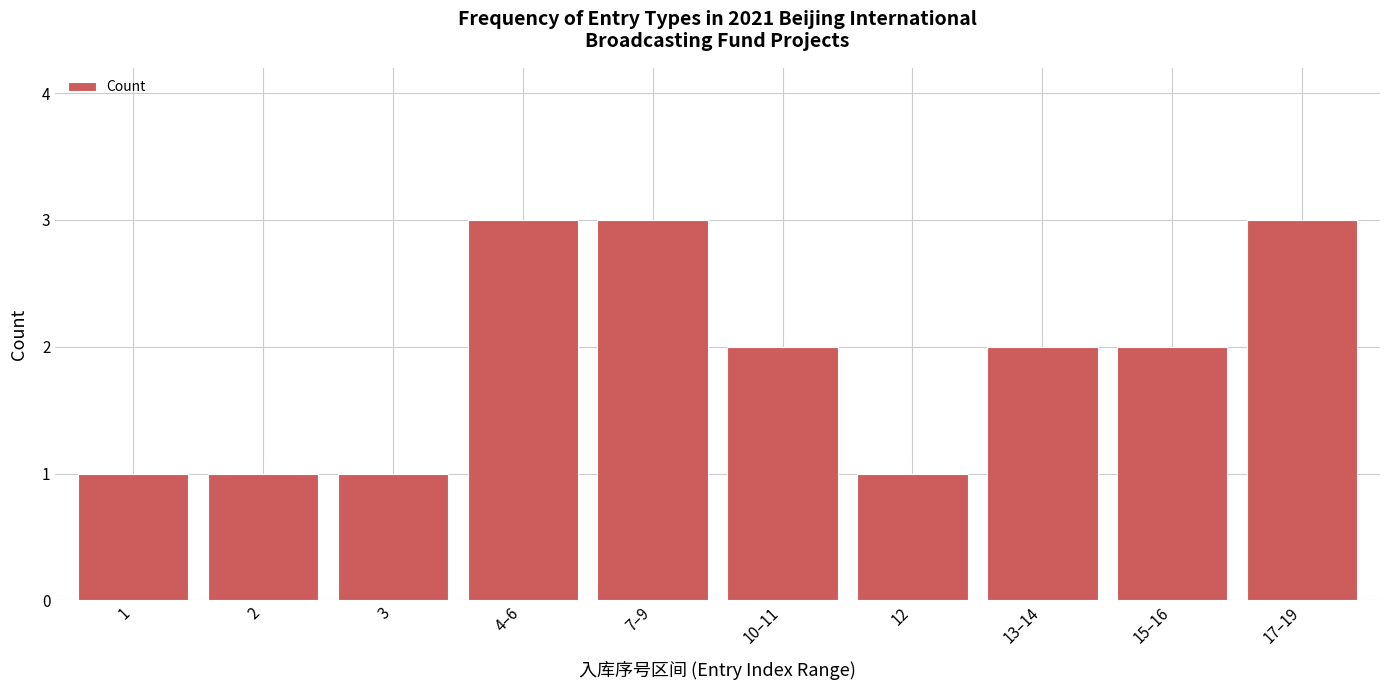

Reading left to right, what are all the values shown in this chart?

1	1	1	3	3	2	1	2	2	3